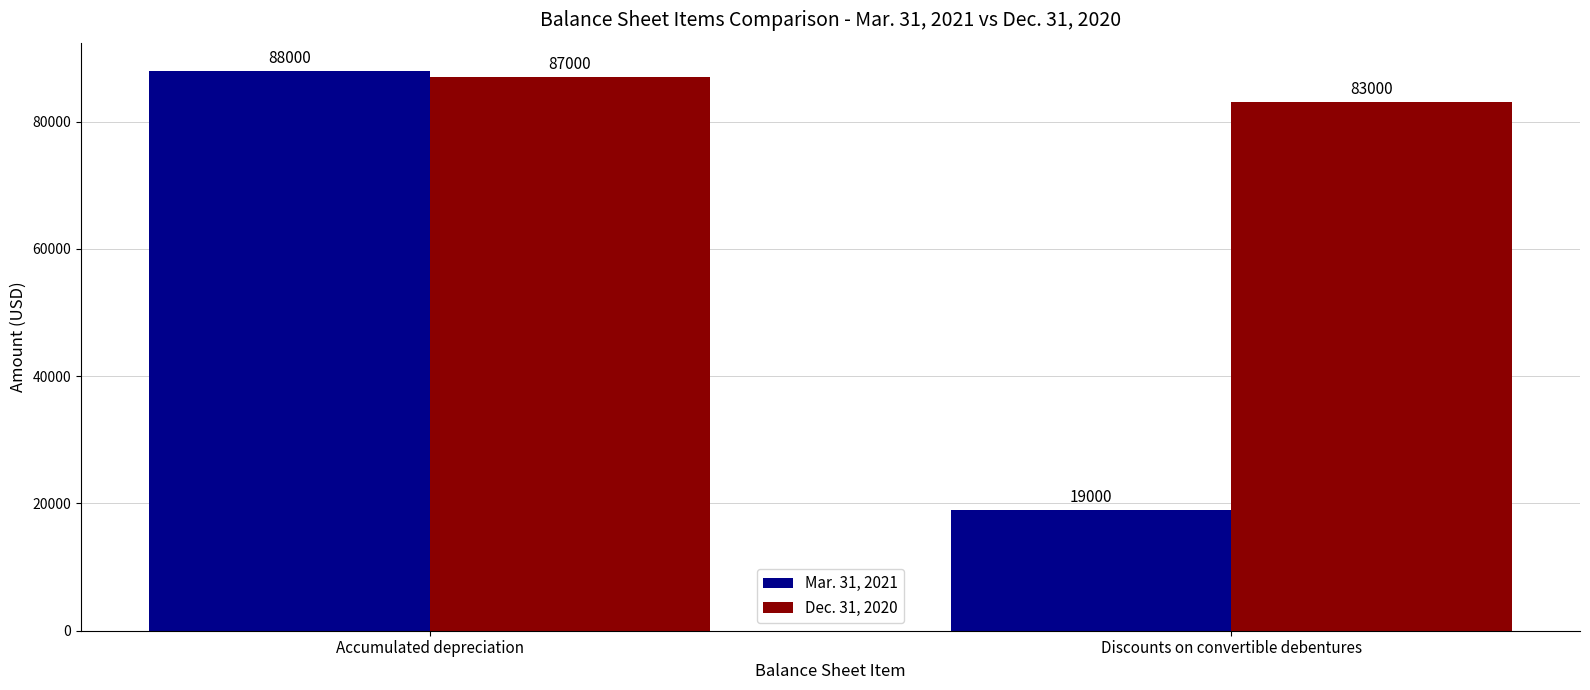

What is the average value of the Mar. 31, 2021 series?

53500